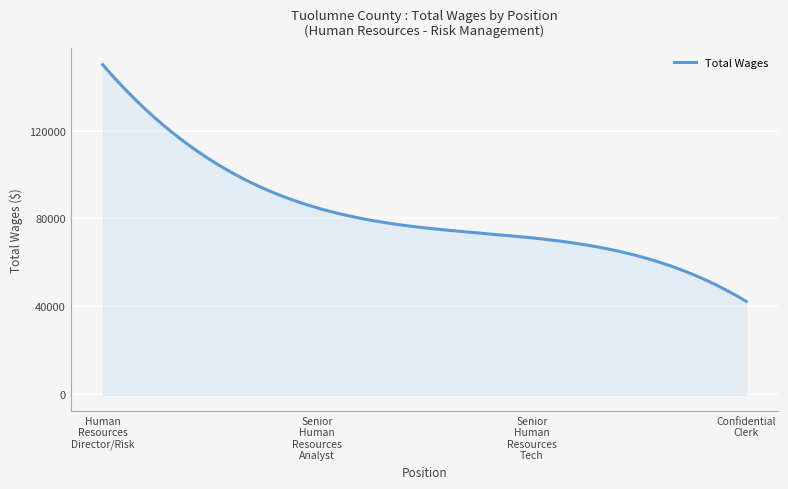

What is the smallest value displayed?

42273.0